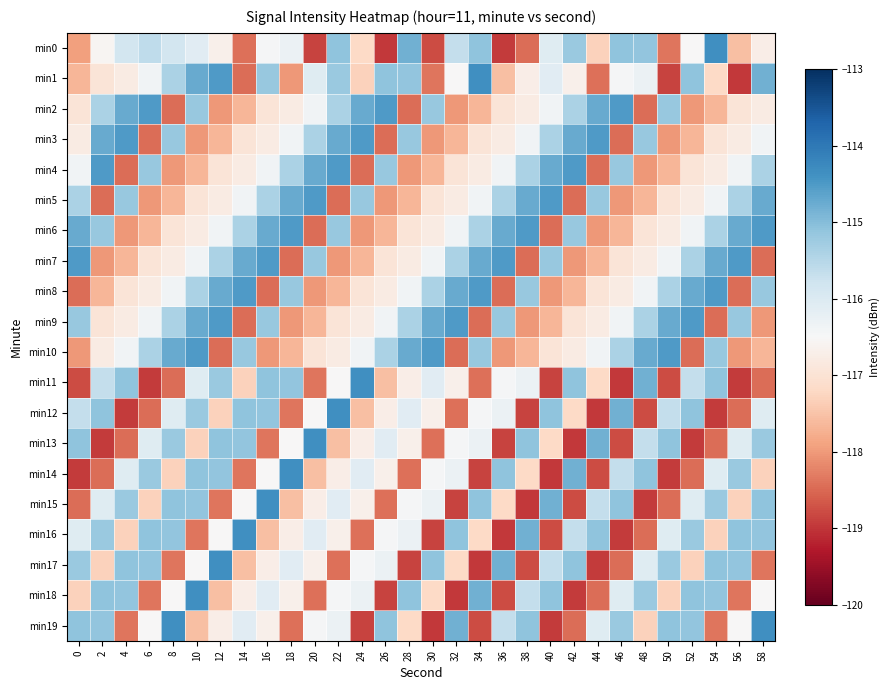

What is the minimum value shown in the chart?

-119.0